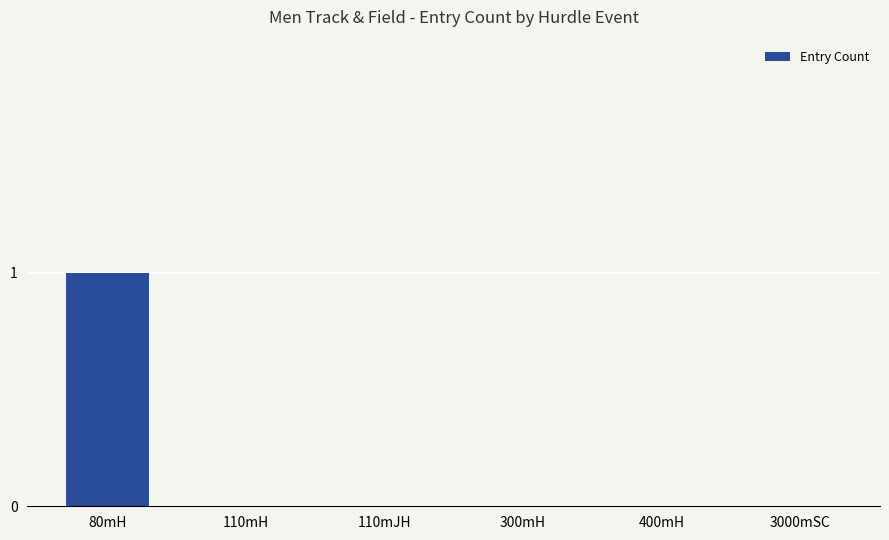

What is the greatest value displayed?

1